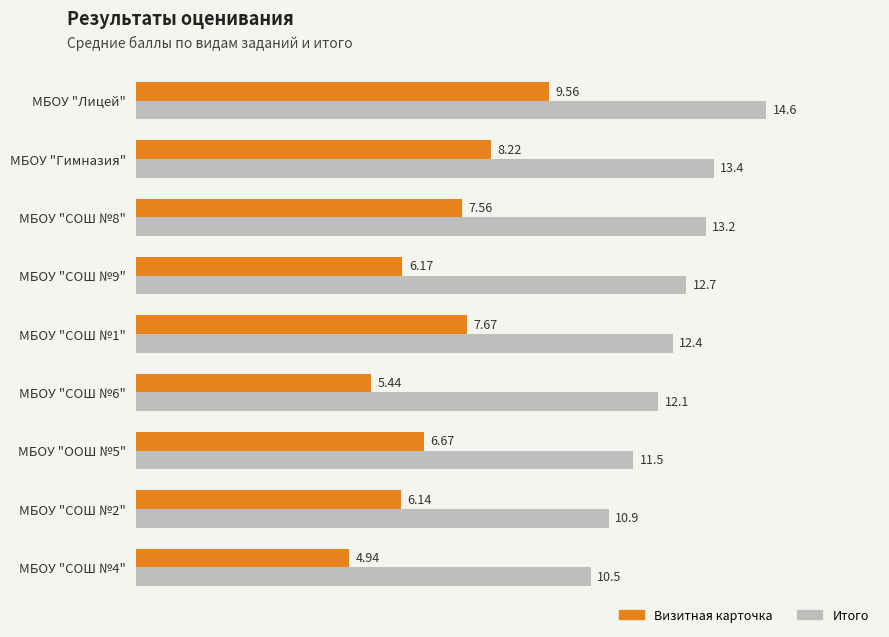

List the series in order of their peak value, highest first.

Итого, Визитная карточка